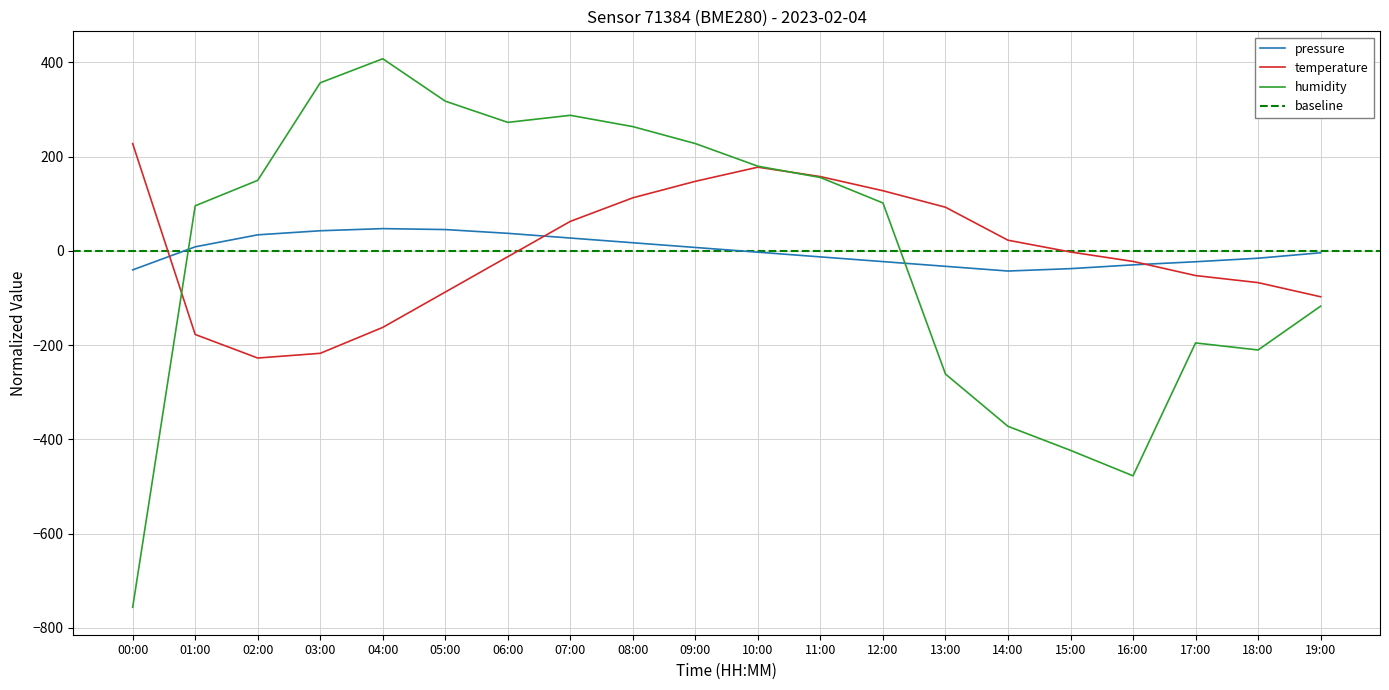

Is it true that humidity equals -117.4 at 19:00?

True